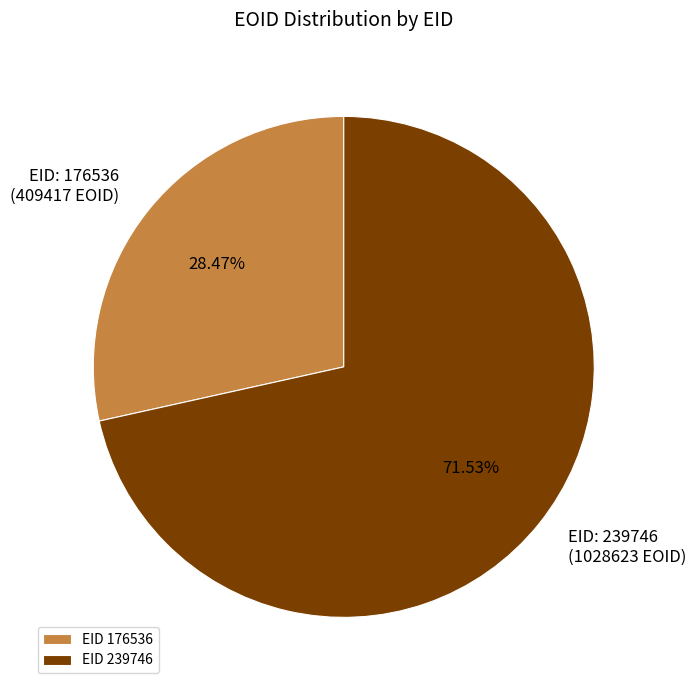

What is the ratio of the value at EID 176536 to the value at EID 239746?

0.4